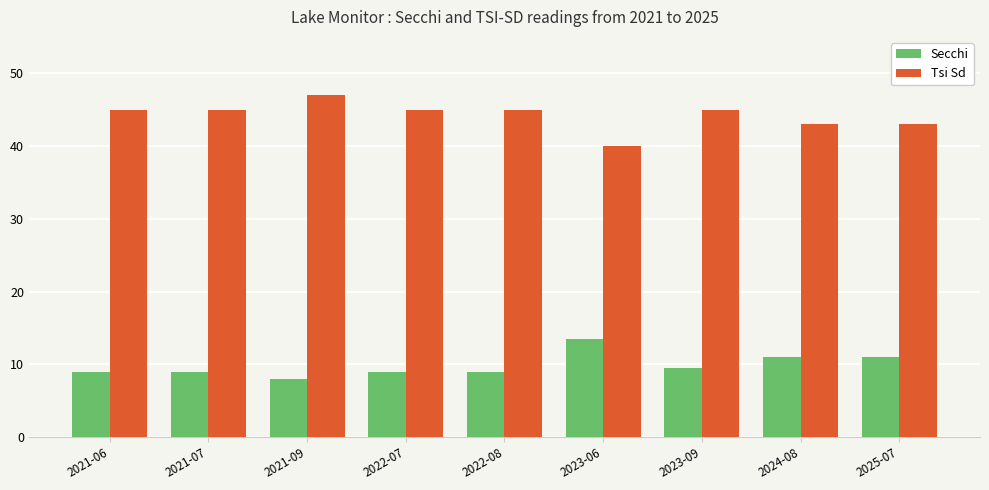

Reading left to right, extract all data points from this chart.

Secchi: 2021-06=9.0	2021-07=9.0	2021-09=8.0	2022-07=9.0	2022-08=9.0	2023-06=13.5	2023-09=9.5	2024-08=11.0	2025-07=11.0
Tsi Sd: 2021-06=45.0	2021-07=45.0	2021-09=47.0	2022-07=45.0	2022-08=45.0	2023-06=40.0	2023-09=45.0	2024-08=43.0	2025-07=43.0